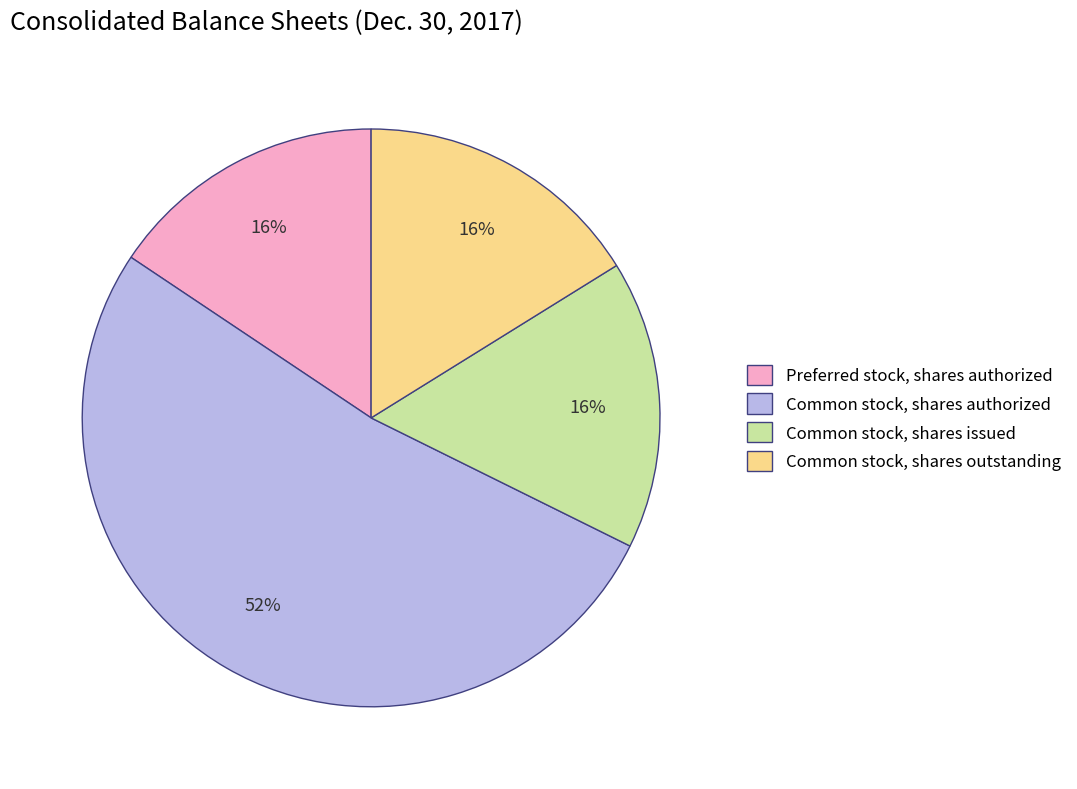

Is there any slice that represents more than half of the pie?

Yes